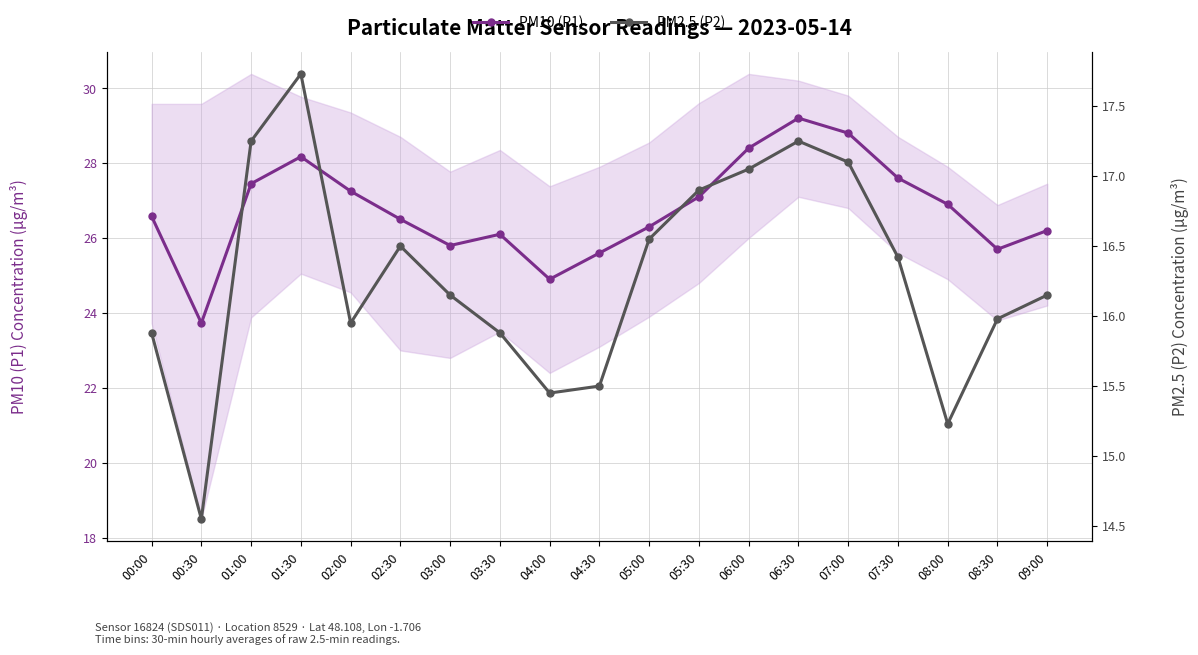

What is the difference between the PM10 (P1) values at 00:00 and 04:30?

1.0